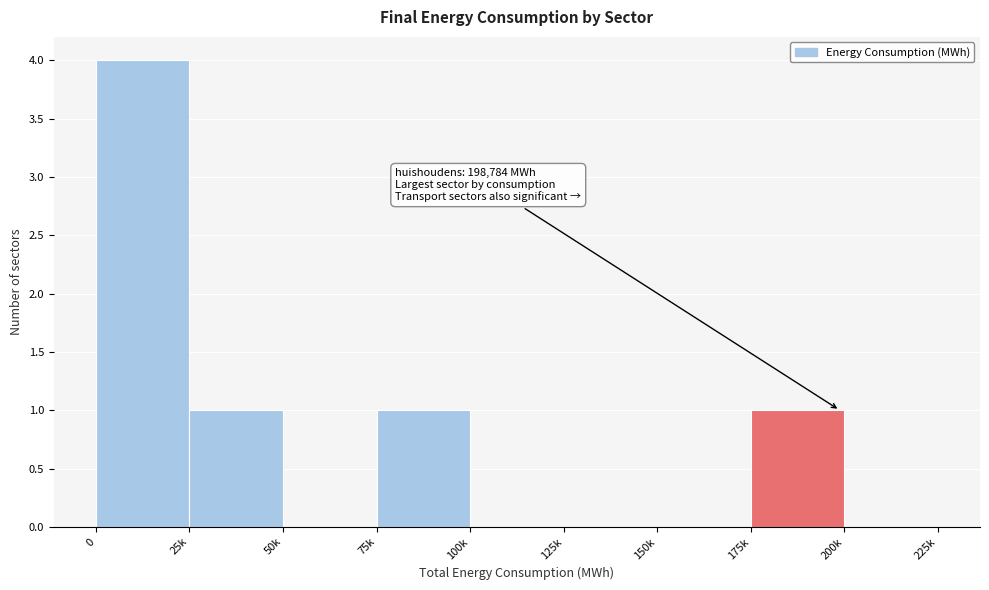

Reading right to left, extract all data points from this chart.

200k=0	175k=1	150k=0	125k=0	100k=0	75k=1	50k=0	25k=1	0=4